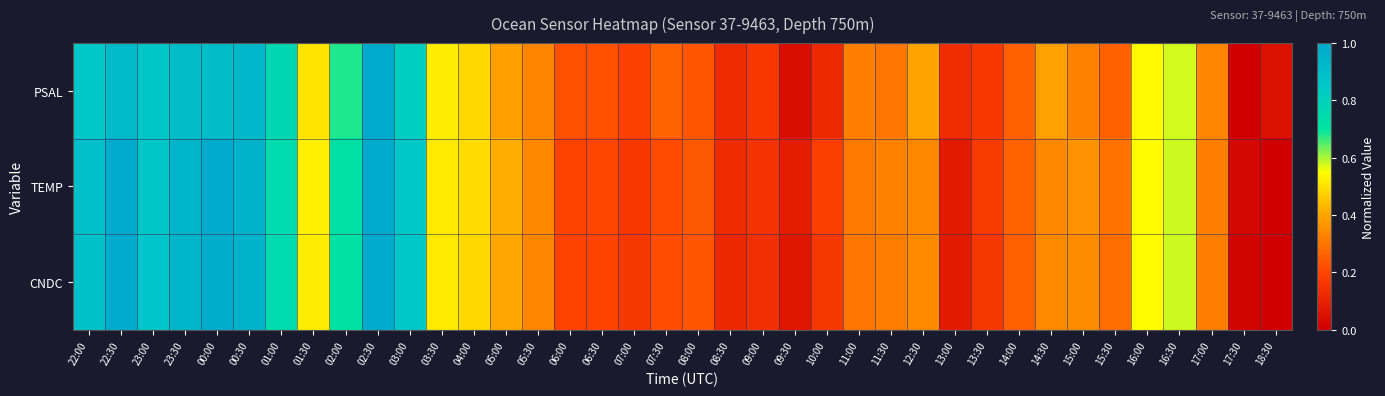

Rank the series by their maximum value, from highest to lowest.

PSAL, TEMP, CNDC